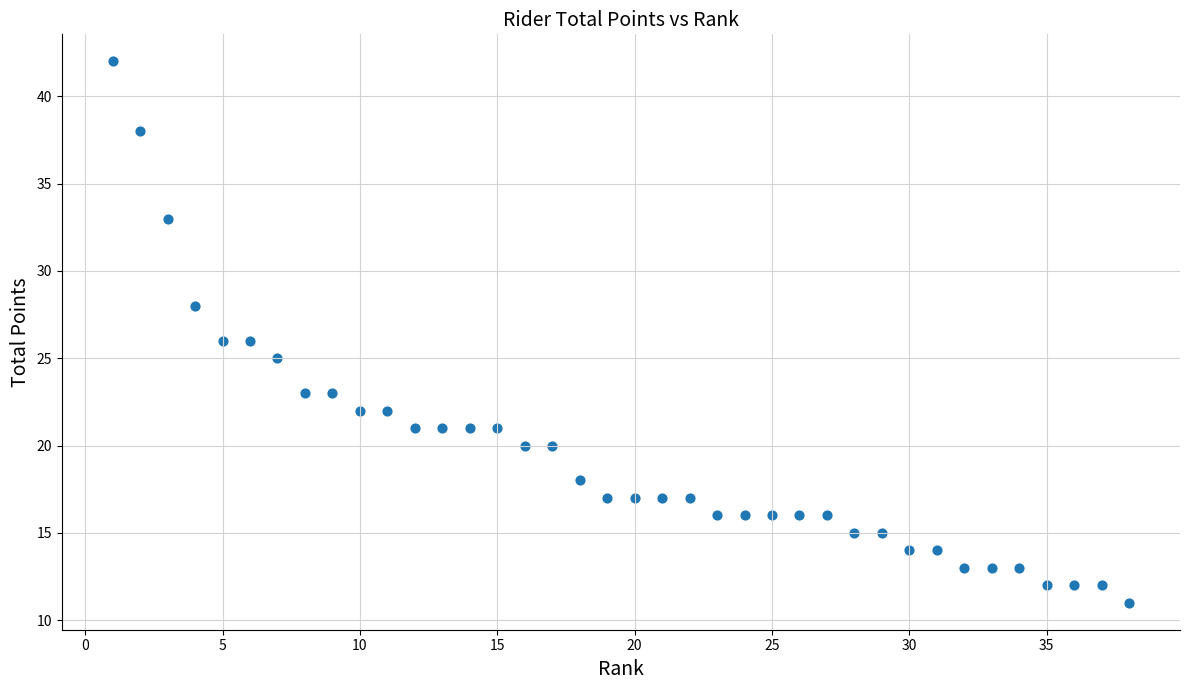

What is the range of Y values (max minus min)?

31